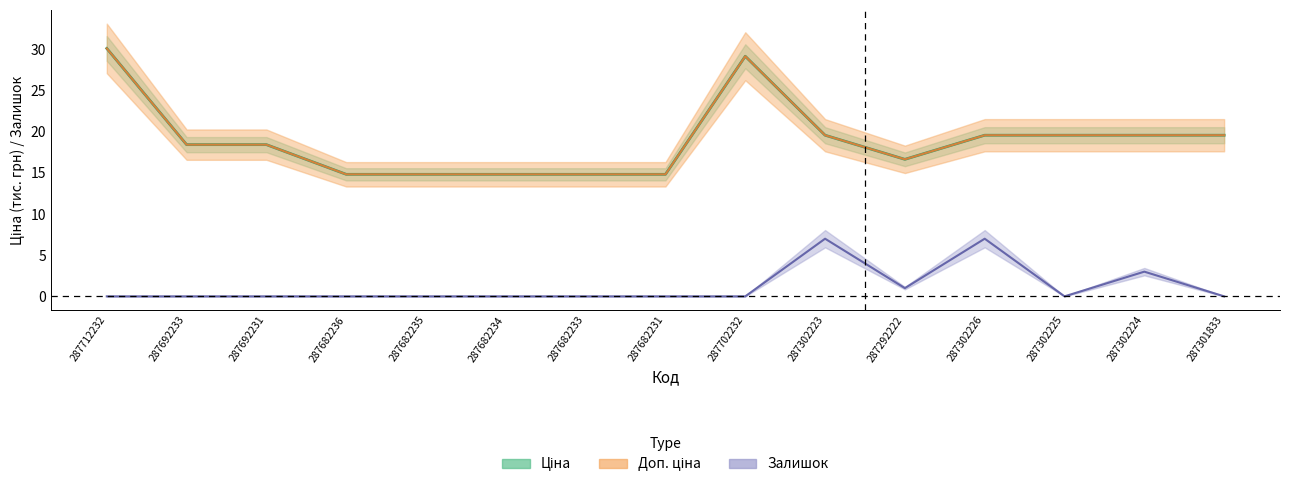

What is the difference between the Залишок values at 287302225 and 287302224?

3.0